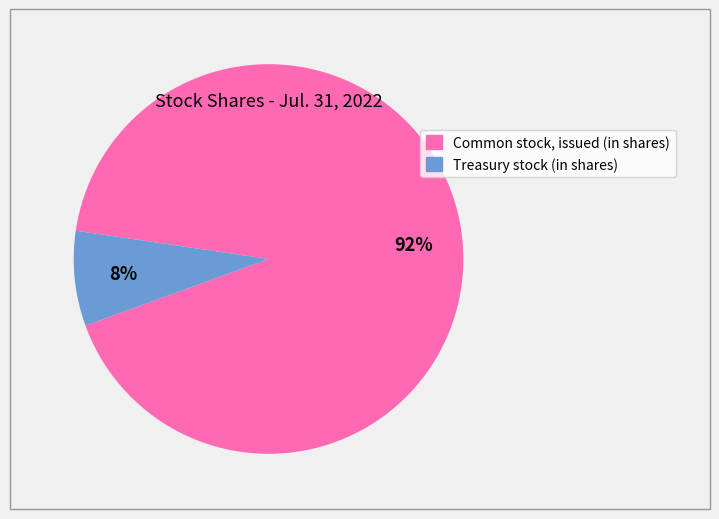

To the nearest percent, what is the combined percentage of Common stock, issued (in shares) and Treasury stock (in shares)?

100%